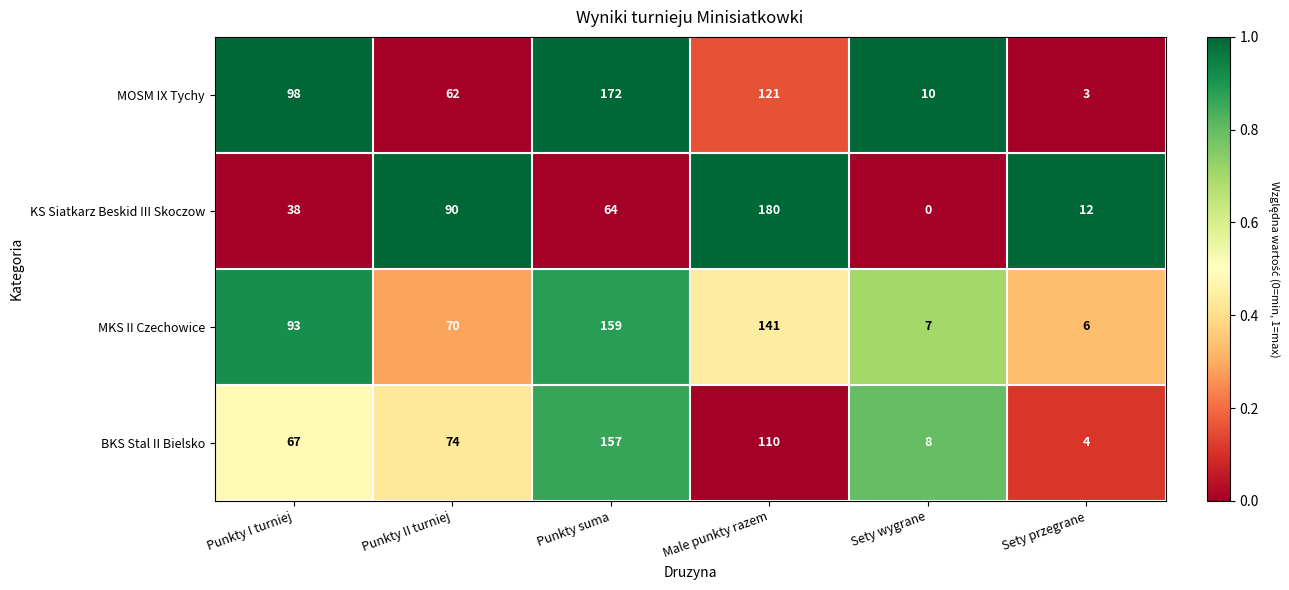

What is the maximum value shown in the chart?

180